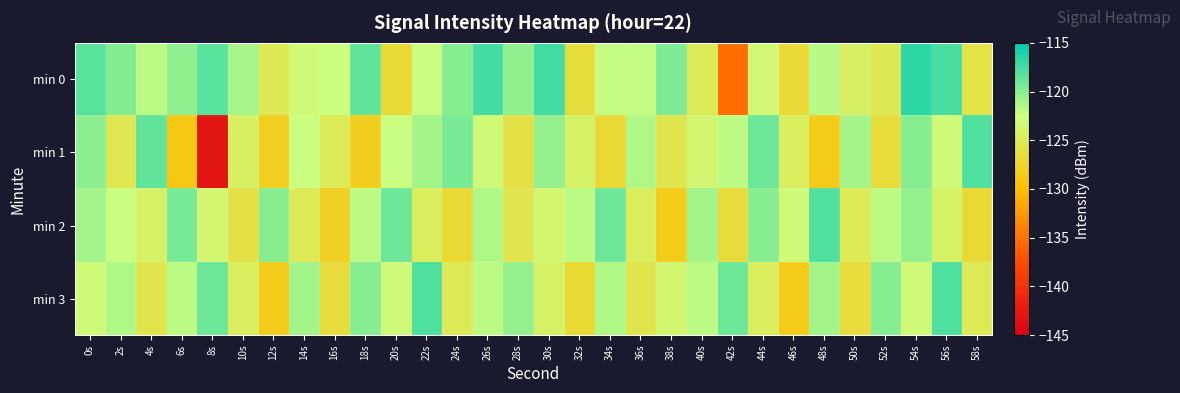

At how many categories does at least one series exceed -127?

30